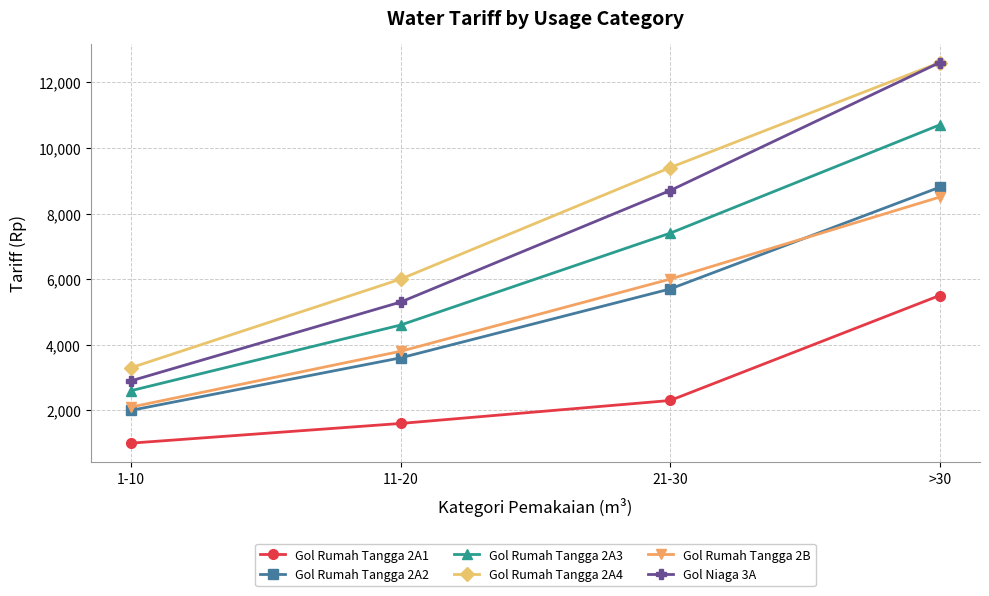

What are all the series names shown in the legend?

Gol Rumah Tangga 2A1, Gol Rumah Tangga 2A2, Gol Rumah Tangga 2A3, Gol Rumah Tangga 2A4, Gol Rumah Tangga 2B, Gol Niaga 3A